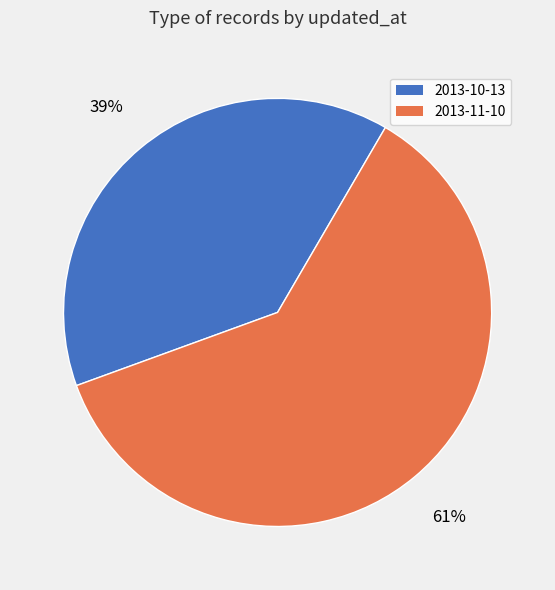

Which slice is the largest?

2013-11-10